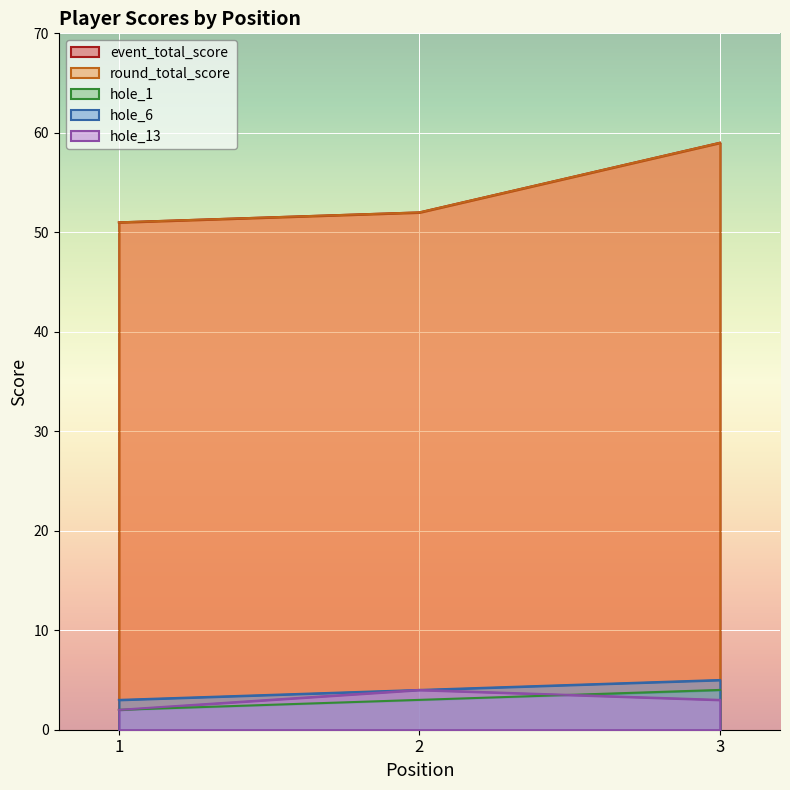

What is the difference between the maximum and minimum values in the event_total_score series?

8